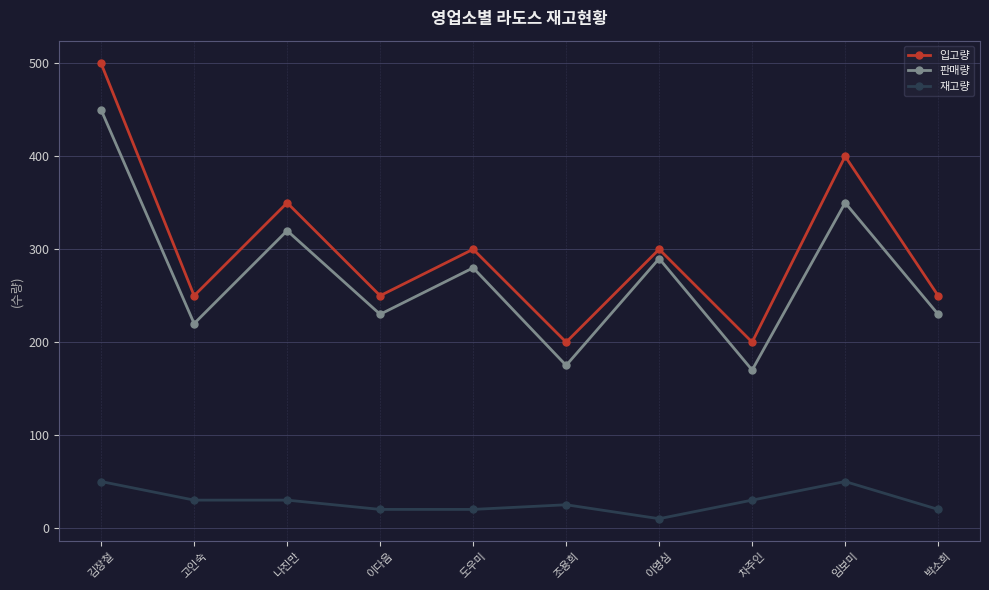

How many 재고량 values are between 20 and 30?

7